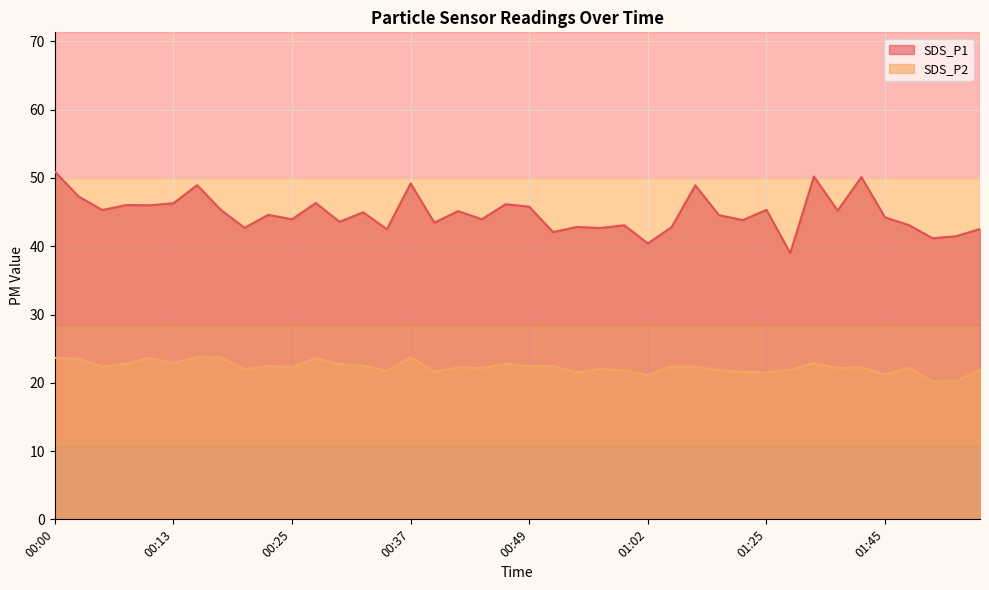

What is the label of the 3rd point from the left?

00:05